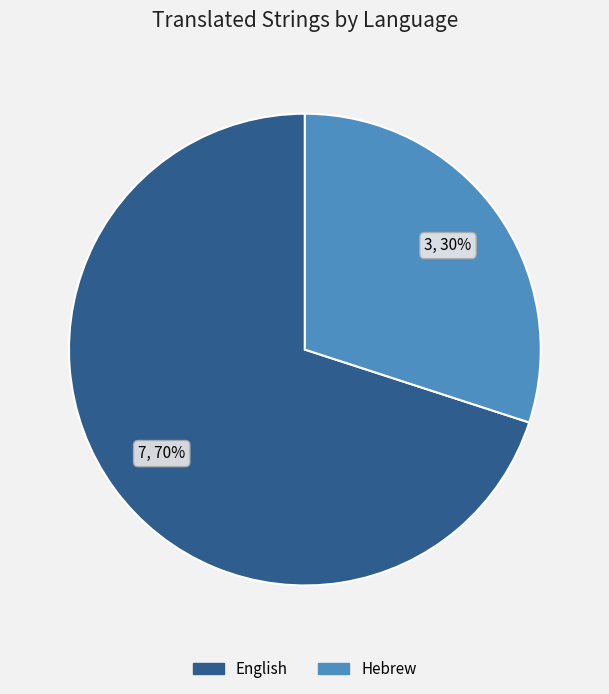

To the nearest percent, what portion does English represent?

70%